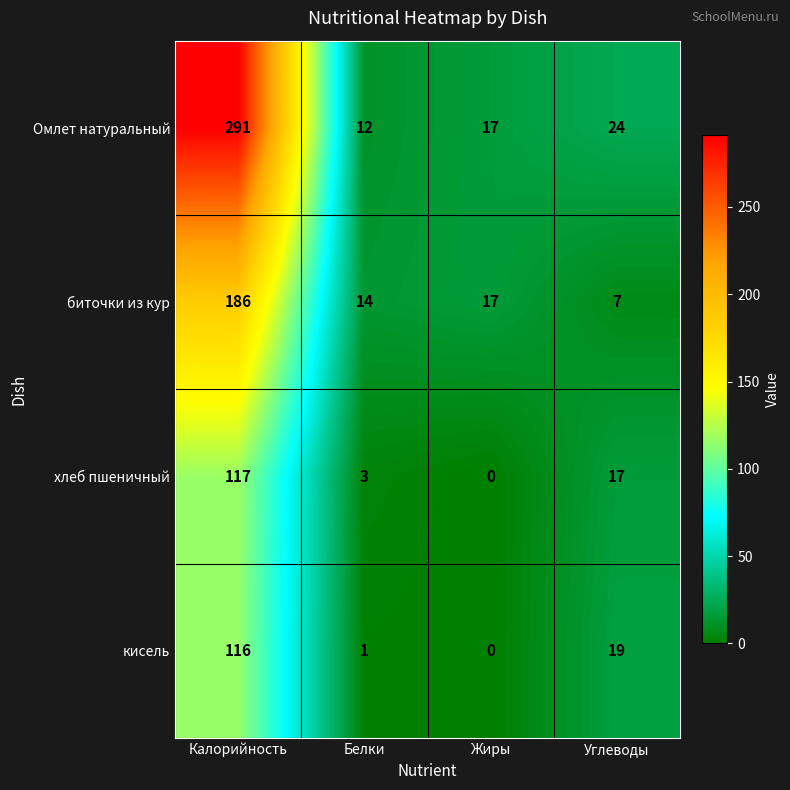

Which series changed the most between Калорийность and Белки?

Омлет натуральный